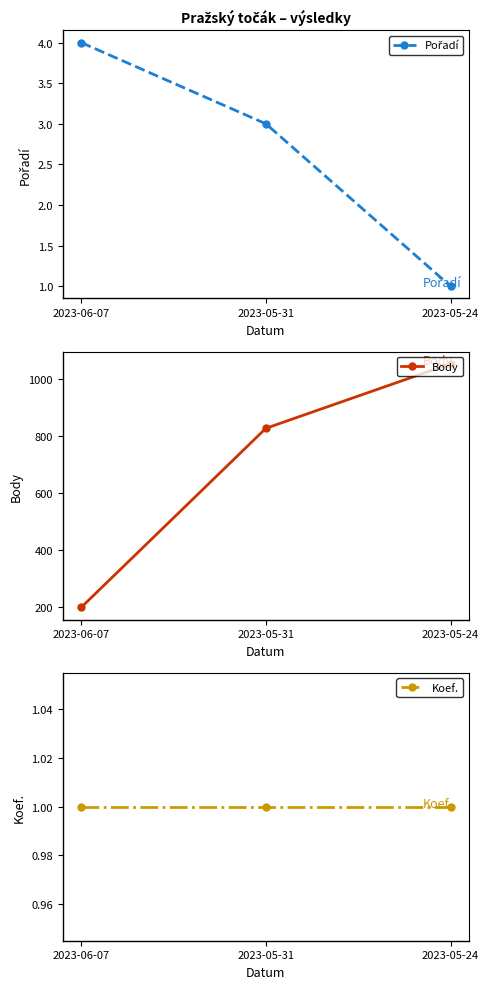

What is the sum of all Body values?

2081